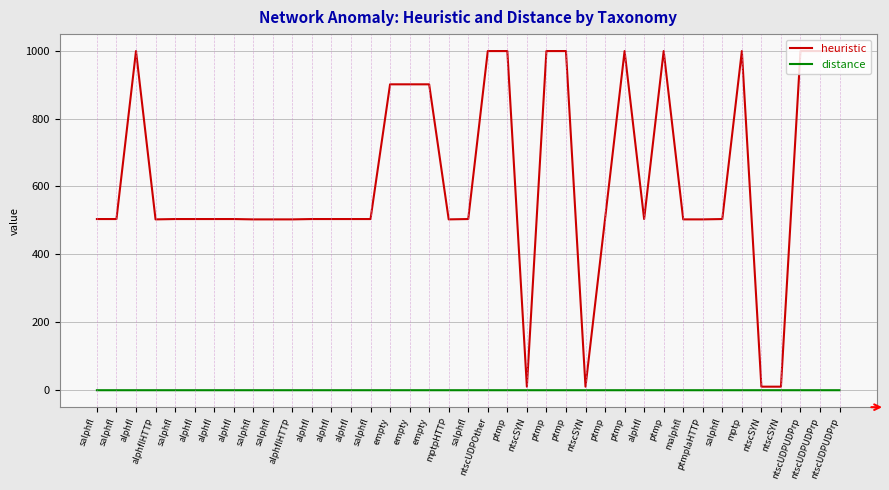

How many lines are shown in the chart?

2